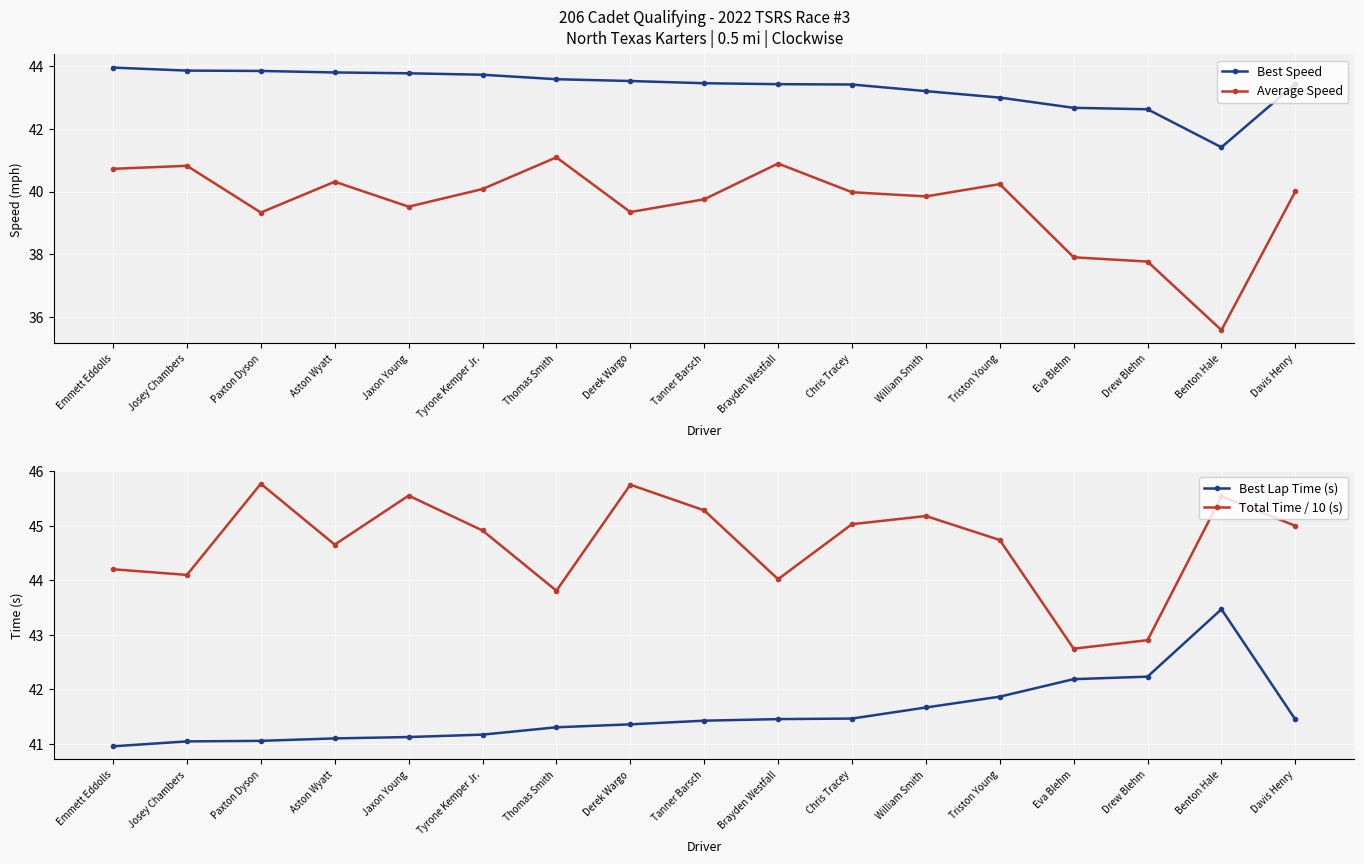

Is this an area chart (filled region under the line)?

No